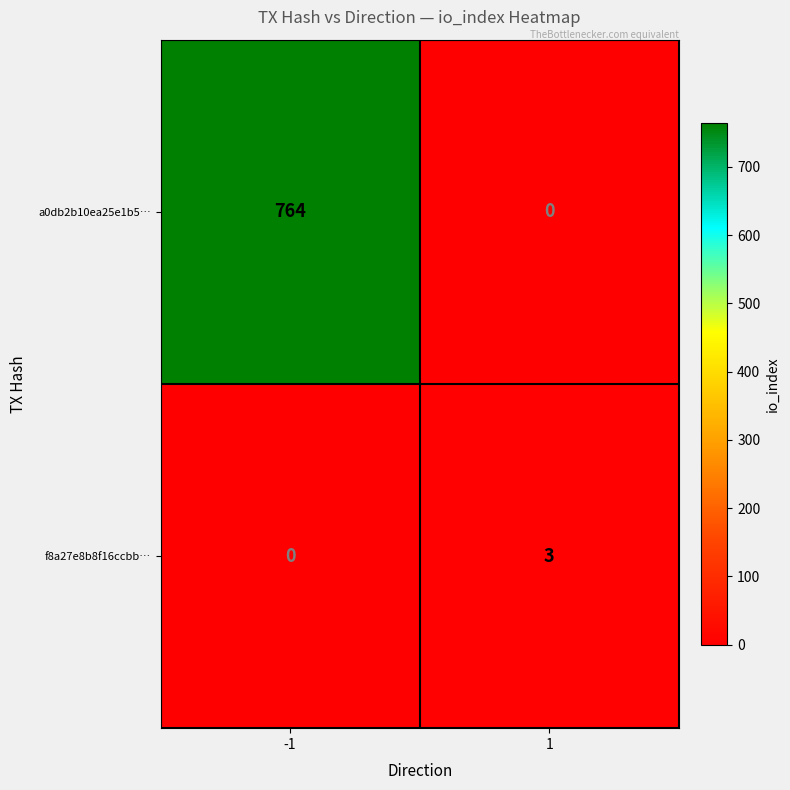

Is it true that f8a27e8b8f16ccbb… equals 1 at 1?

False